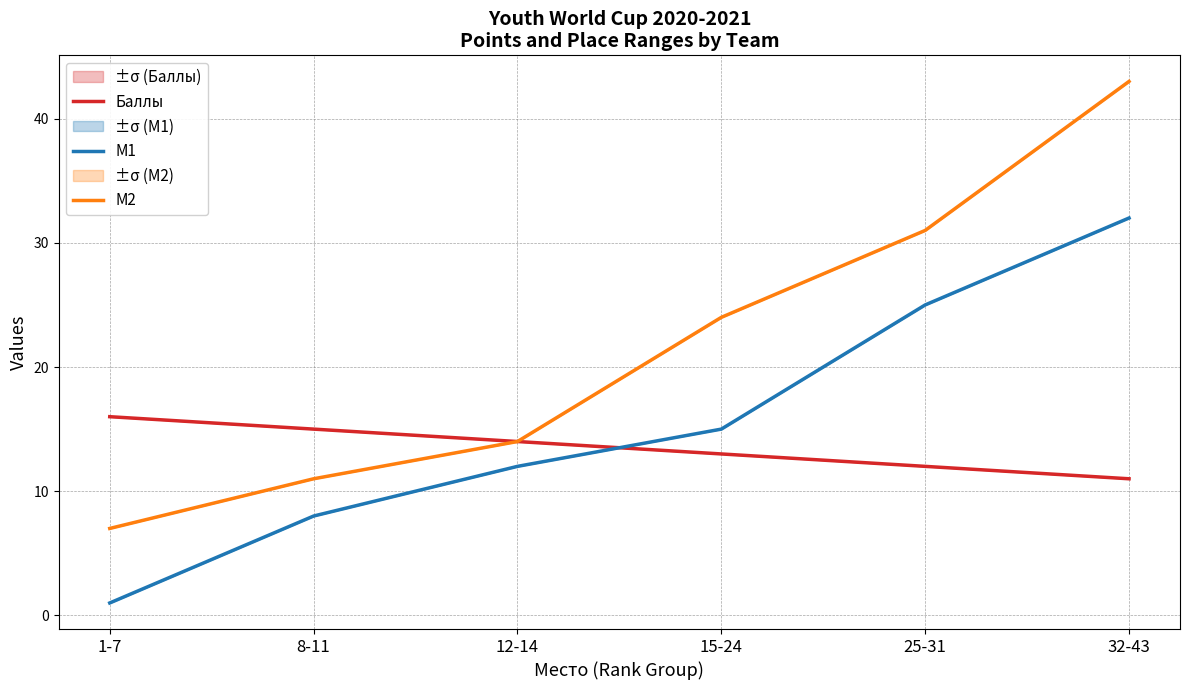

Reading left to right, extract all data points from this chart.

Баллы: 16	15	14	13	12	11
M1: 1	8	12	15	25	32
M2: 7	11	14	24	31	43